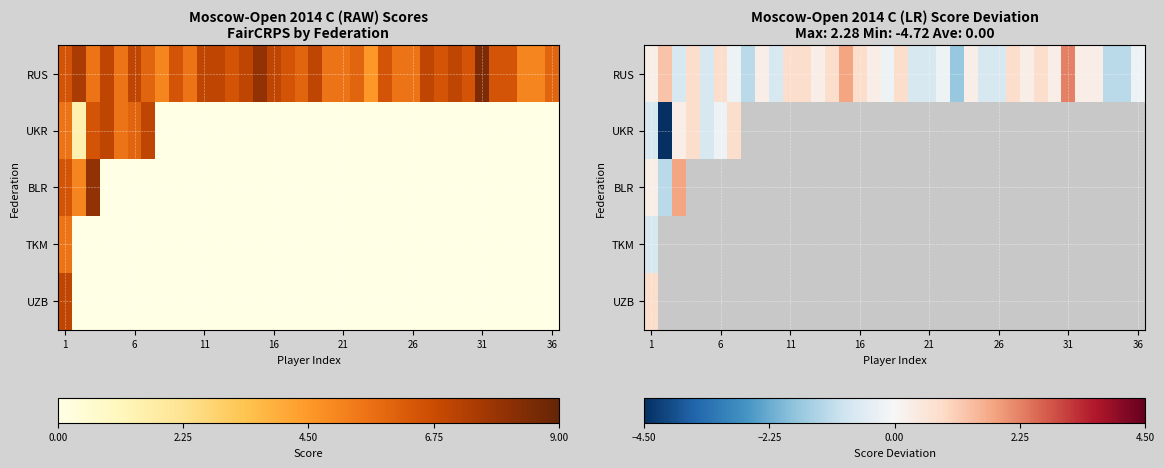

What is the lowest value of the RUS series?

-1.7